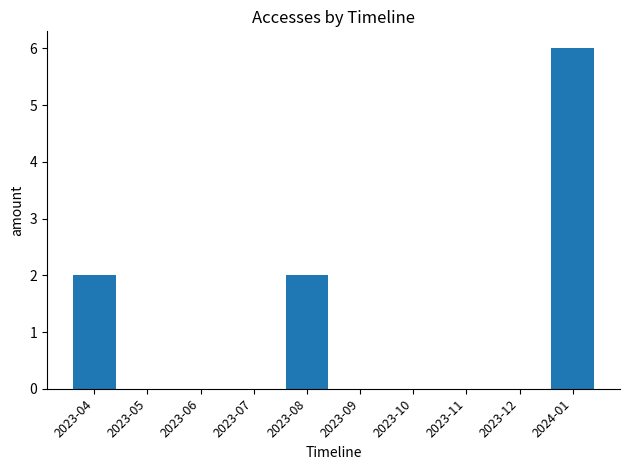

What is the maximum value shown in the chart?

6